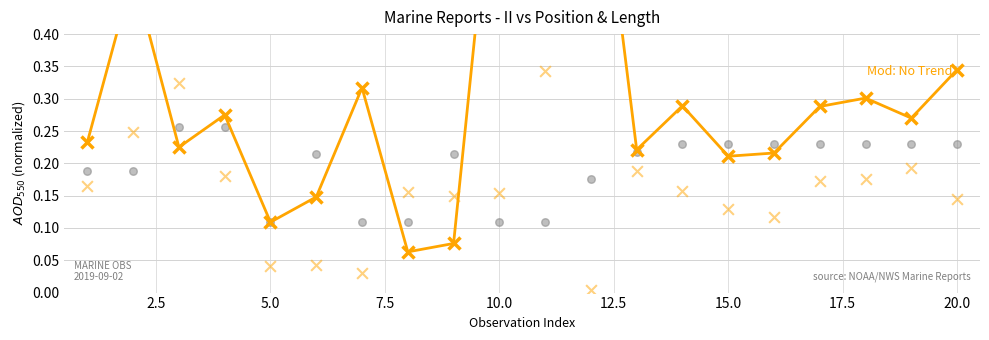

What are all the series names shown in the legend?

LAT (norm), LONG (norm), RPT_LEN (norm)